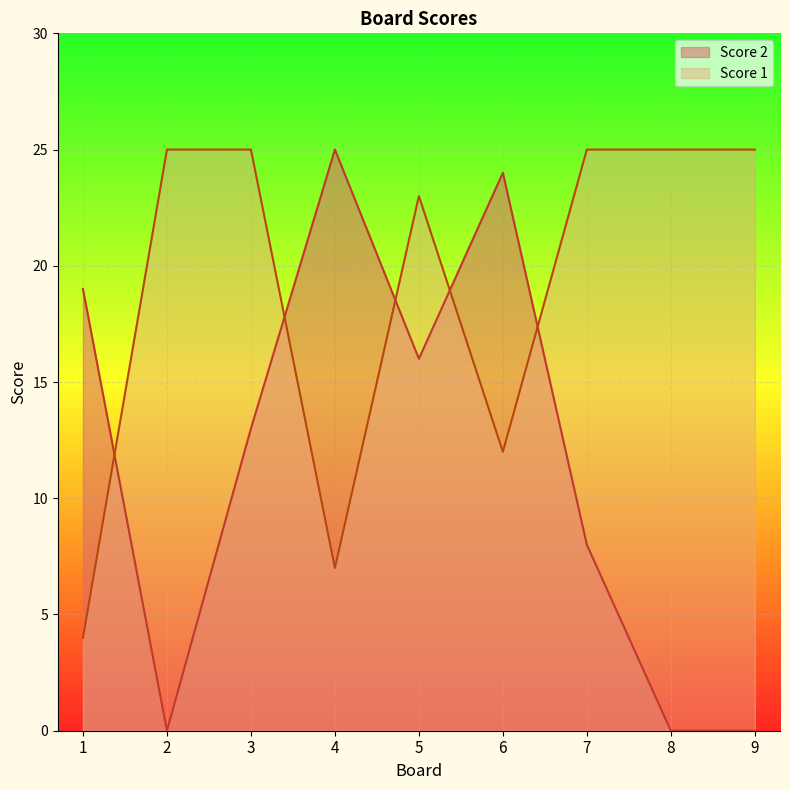

Between which two adjacent categories do Score 1 and Score 2 first intersect?

1 and 2